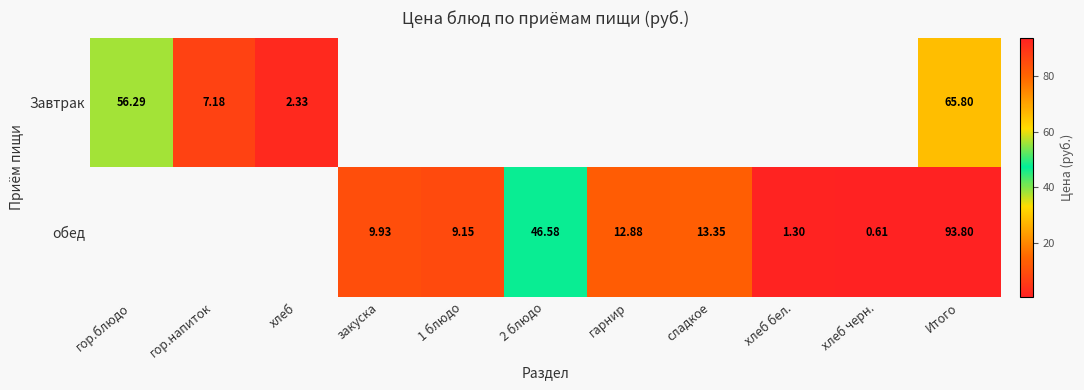

The value of Завтрак at гор.блюдо is 56.3. True or false?

True